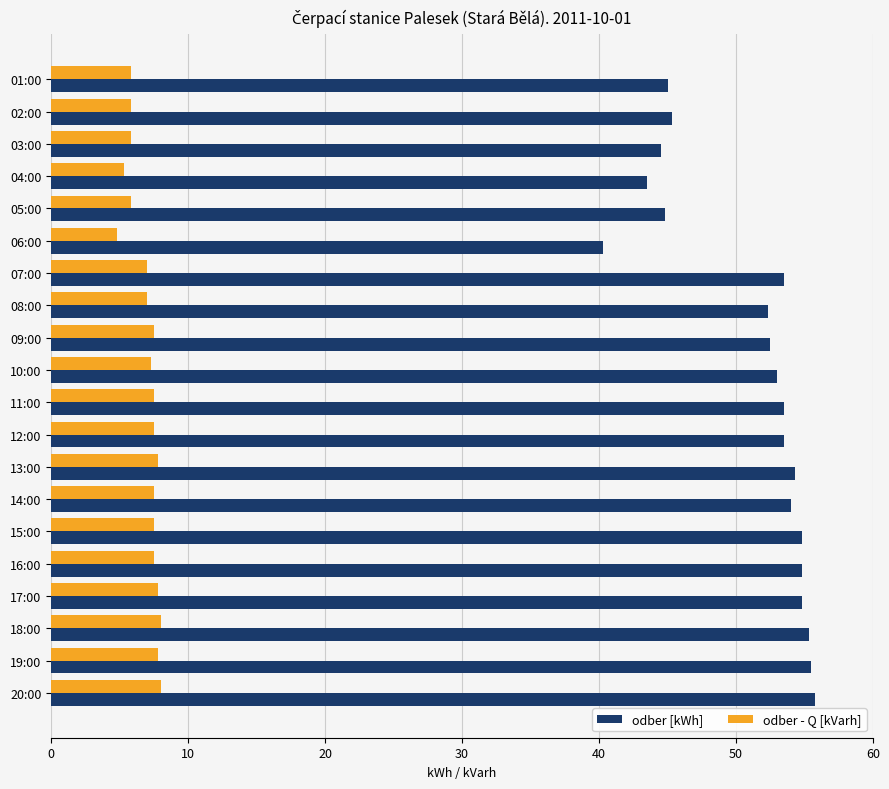

What is the smallest value displayed?

4.8